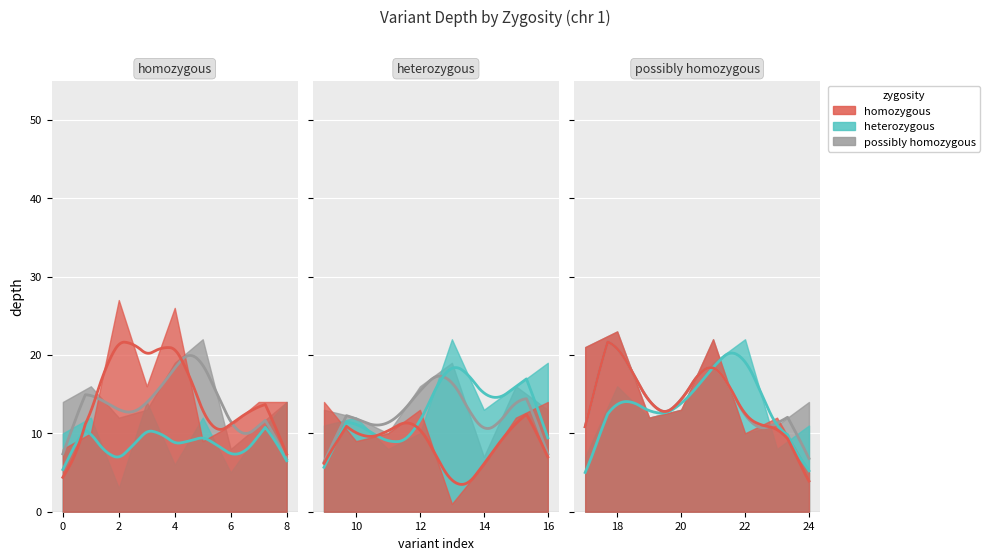

List the series in order of their peak value, highest first.

homozygous, possibly homozygous, heterozygous